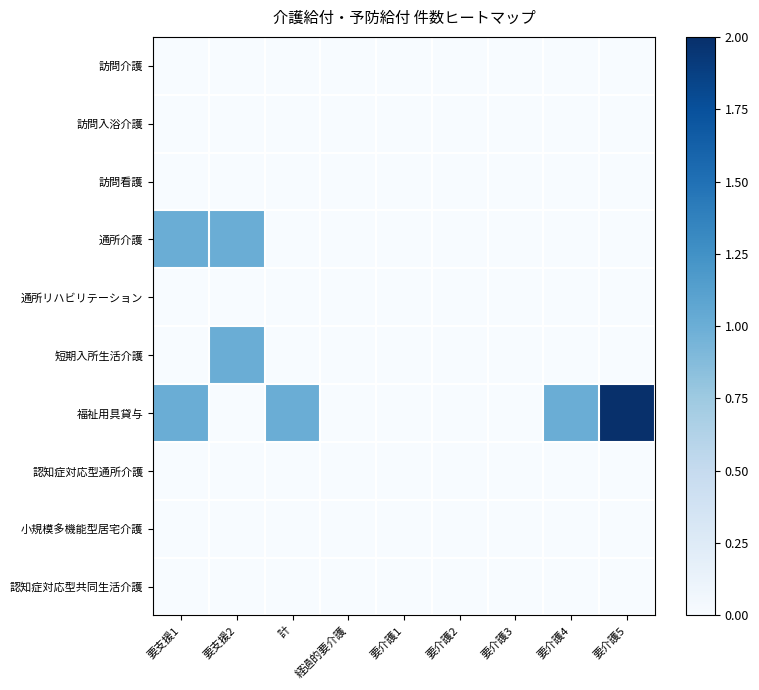

At which category does the chart reach its minimum across all series?

要支援1